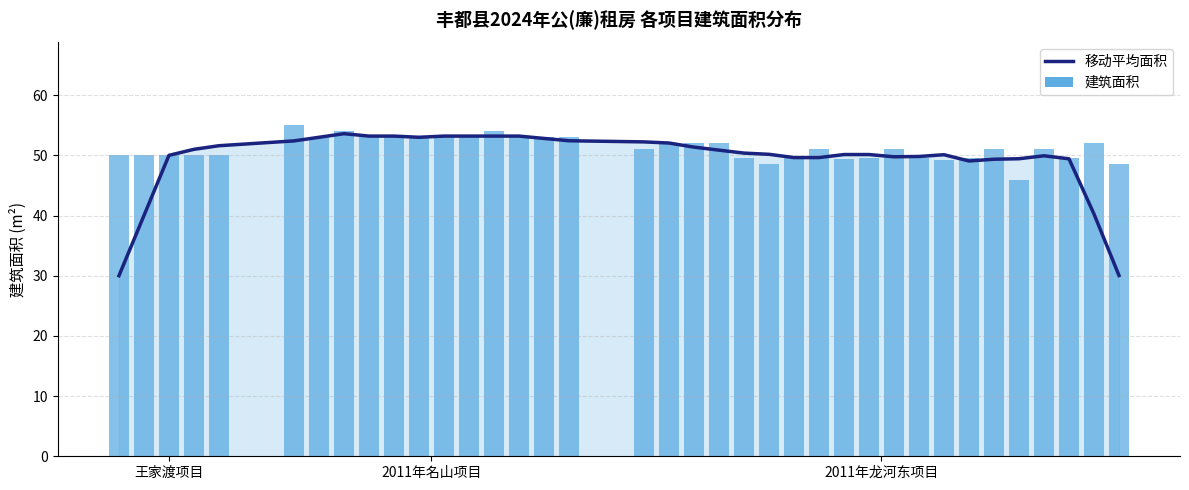

Reading left to right, extract all data points from this chart.

移动平均面积: 30.0	40.0	50.0	51.0	51.6	52.4	53.0	53.6	53.2	53.2	53.0	53.2	53.2	53.2	53.2	52.8	52.4	52.2	52.0	51.4	50.9	50.4	50.2	49.6	49.6	50.1	50.1	49.8	49.8	50.1	49.1	49.4	49.4	49.9	49.4	40.3	30.0
建筑面积: 50.0	50.0	50.0	50.0	50.0	55.0	53.0	54.0	53.0	53.0	53.0	53.0	53.0	54.0	53.0	53.0	53.0	51.1	52.1	52.1	52.1	49.6	48.5	49.6	51.1	49.3	49.6	51.1	49.6	49.2	49.6	51.1	45.9	51.1	49.6	52.1	48.5